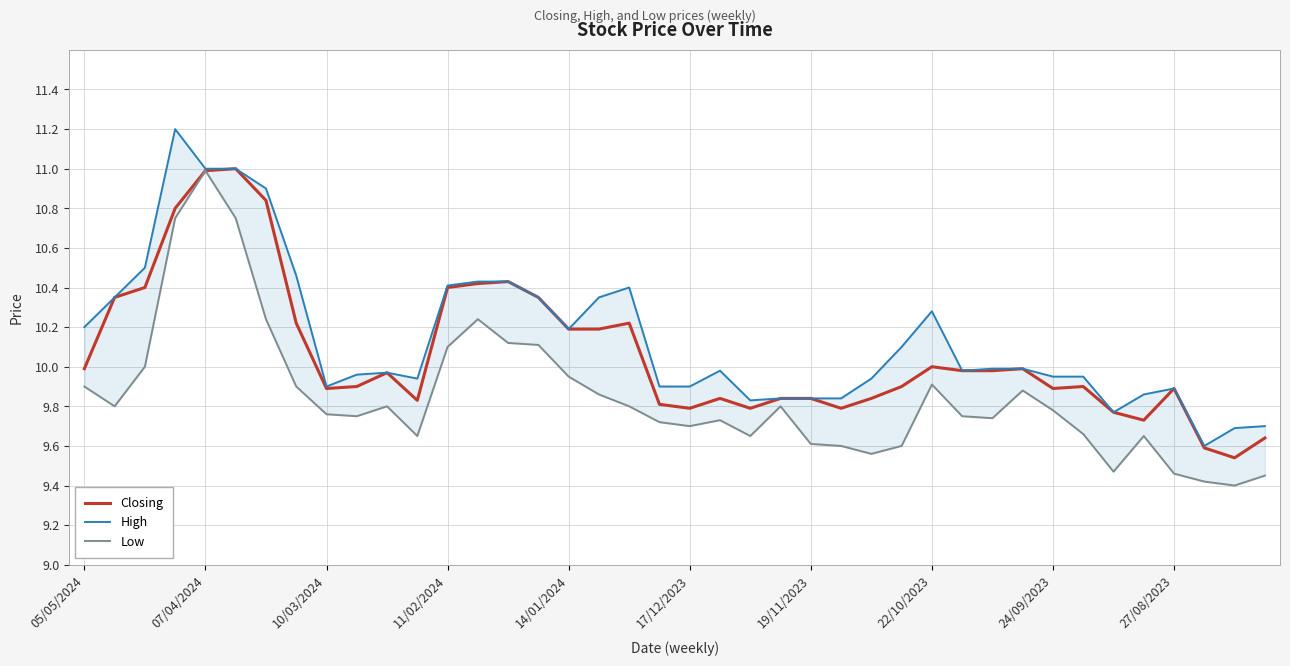

How many lines are shown in the chart?

3